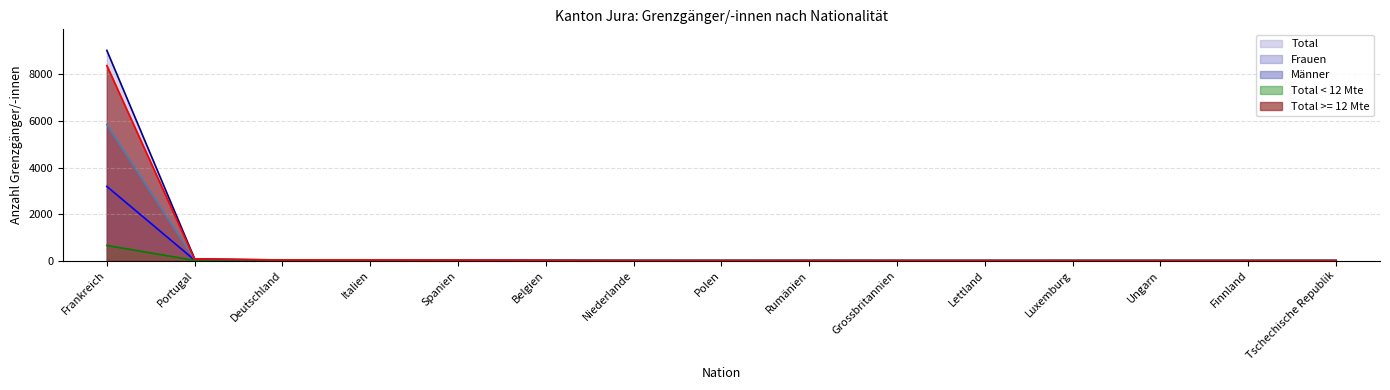

Is it true that Männer equals 7 at Belgien?

True